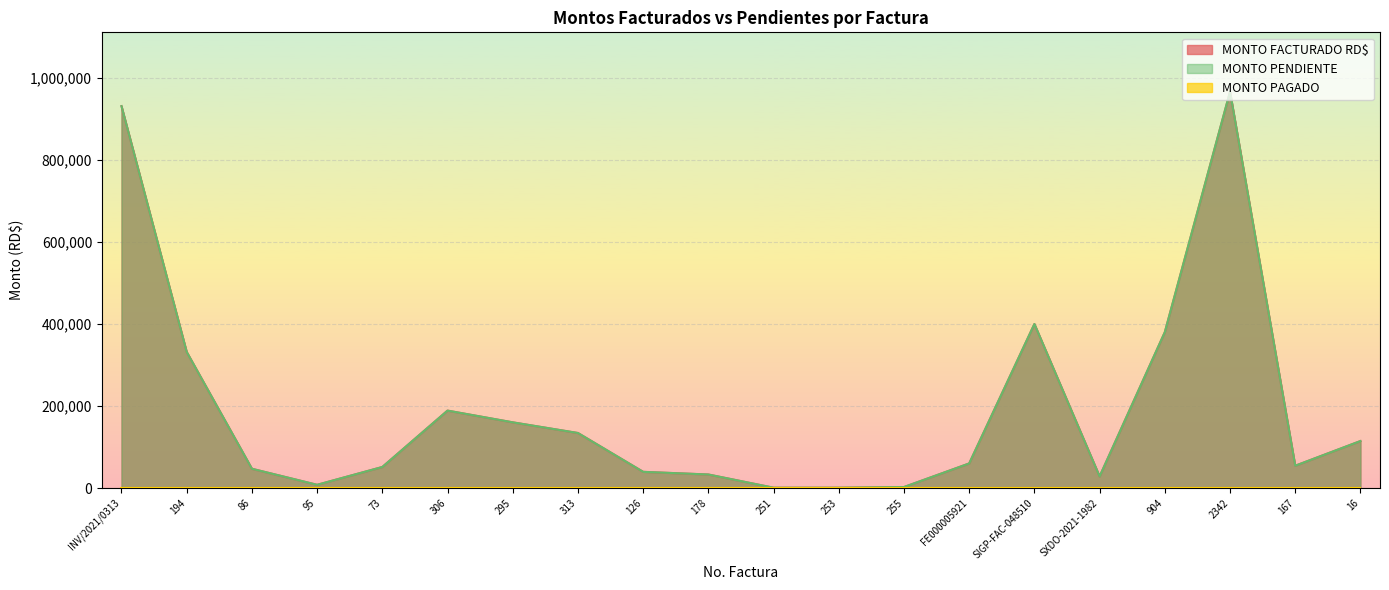

True or false: MONTO FACTURADO RD$ has more than 1 interior local peaks.

True